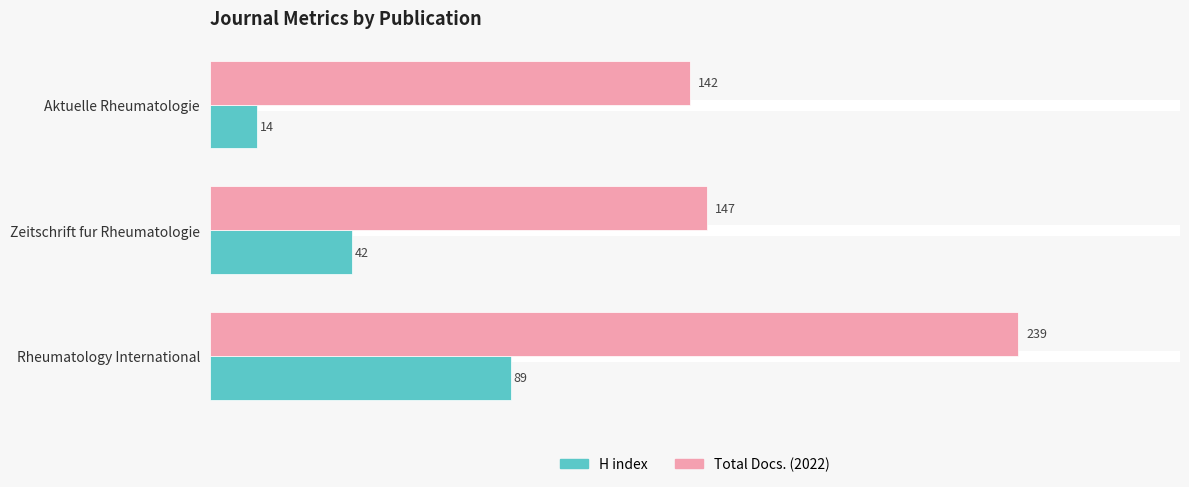

At which category is the sum across all series the highest?

Rheumatology International